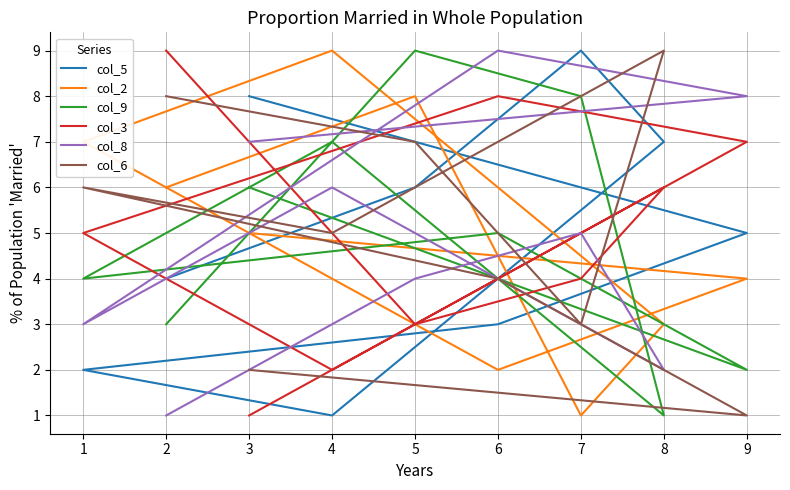

What is the sum of the col_5 values at 8 and 3?

15